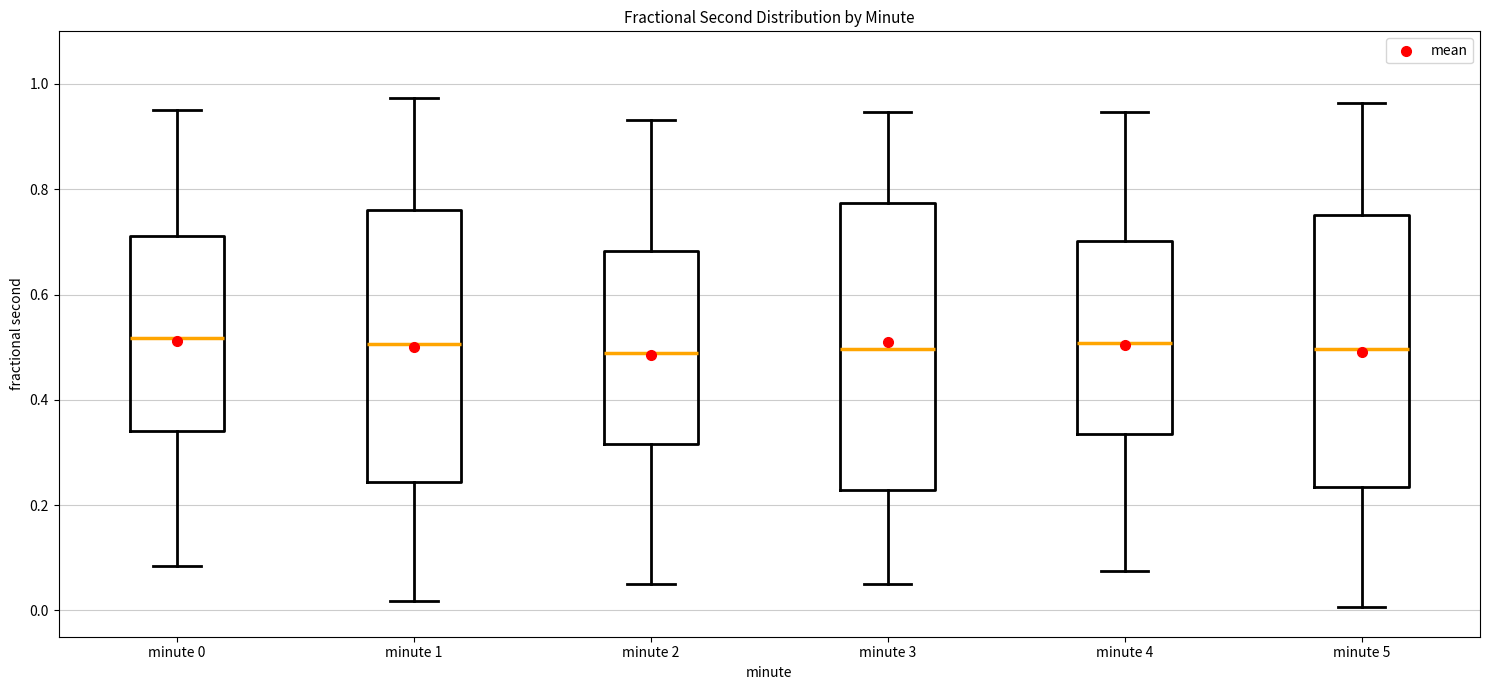

Which box is the tallest, from its lower edge to its upper edge?

minute 3